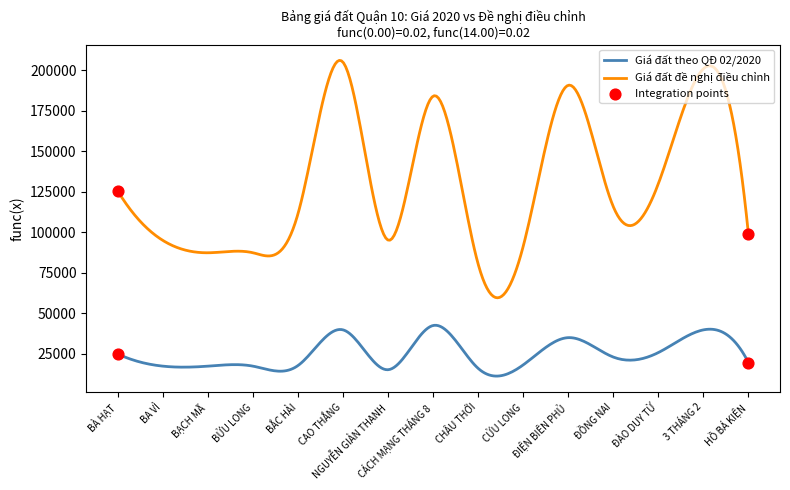

Which series has the largest total across all categories?

Giá đất đề nghị điều chỉnh